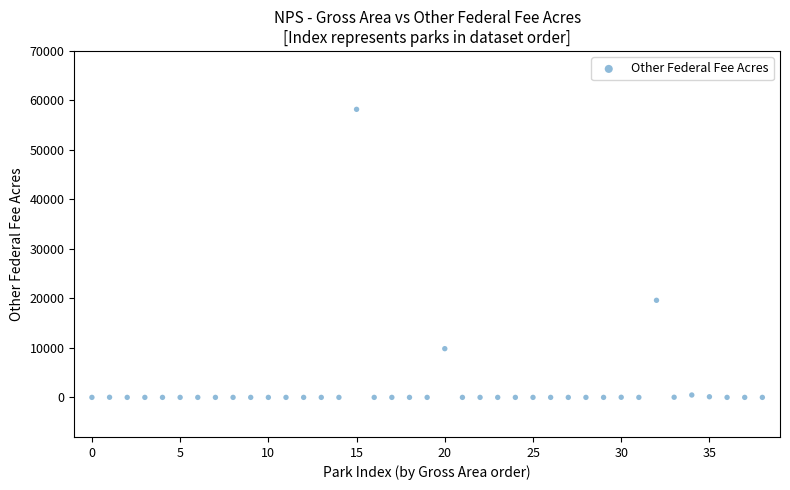

What is the range of Y values (max minus min)?

58201.0